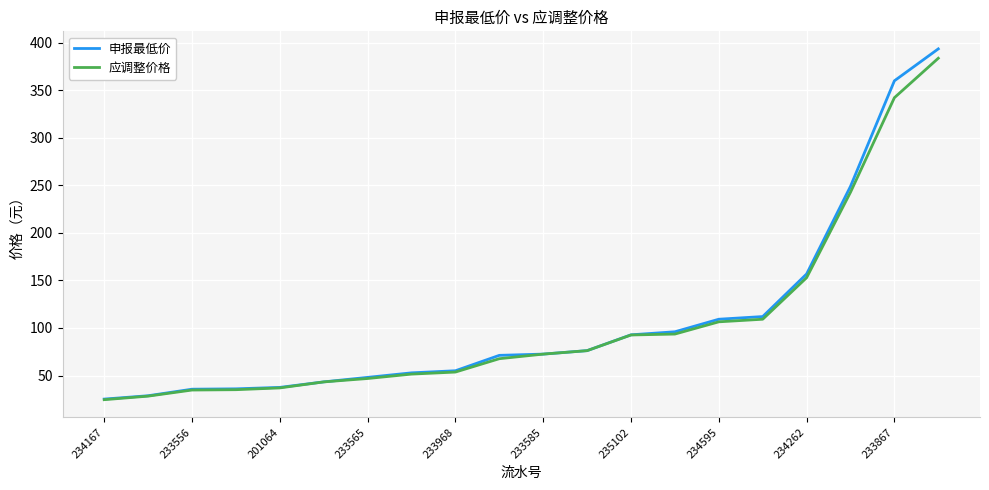

What is the maximum value shown in the chart?

393.6